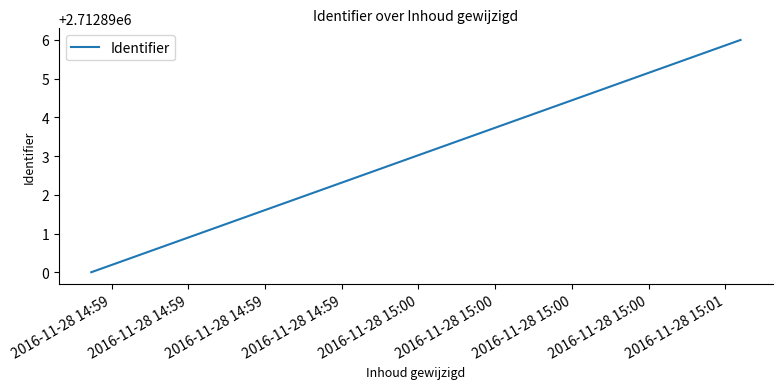

What is the sum of all values?

5425786